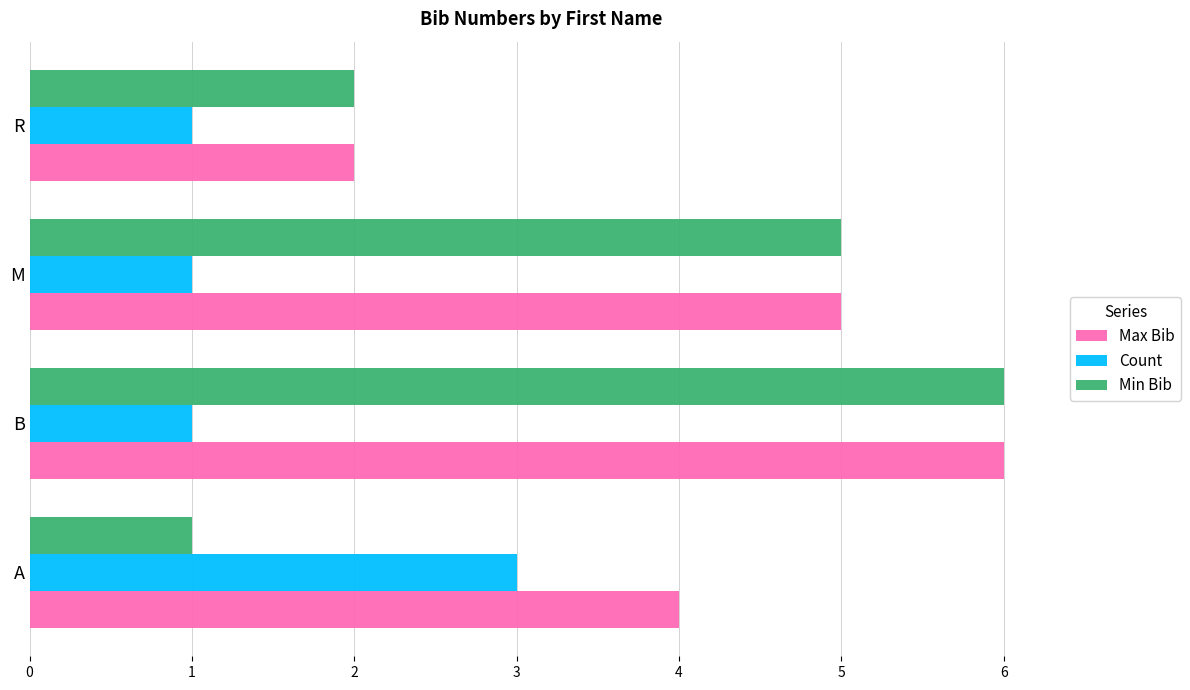

Which series has the widest spread of values?

Min Bib